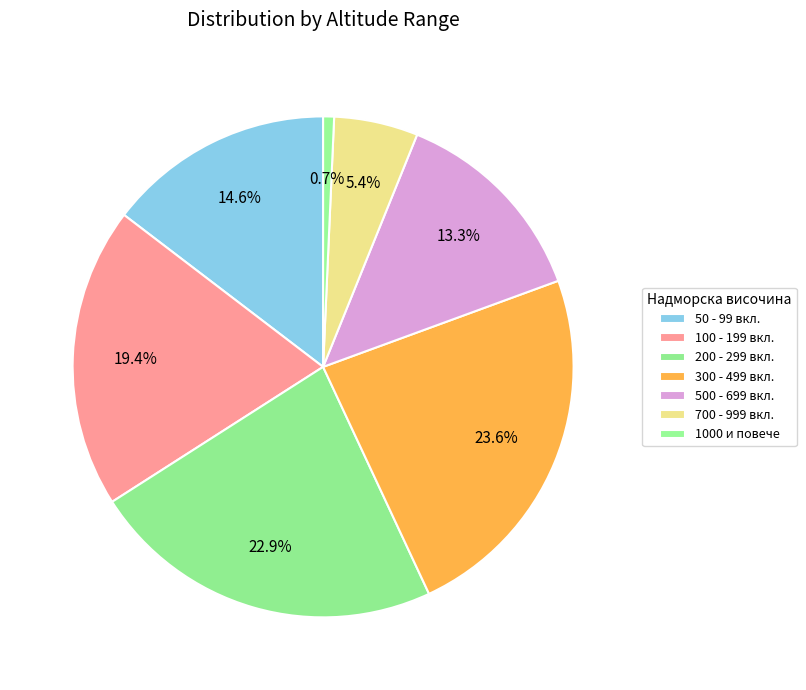

How many slices are in this pie chart?

7